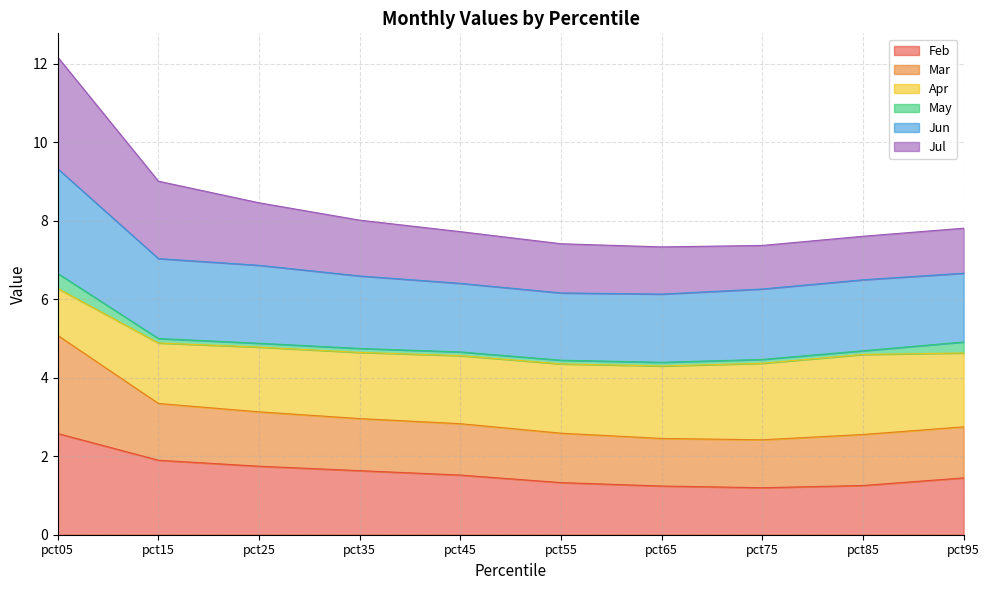

What is the difference between the highest and lowest values at pct45?

6.2